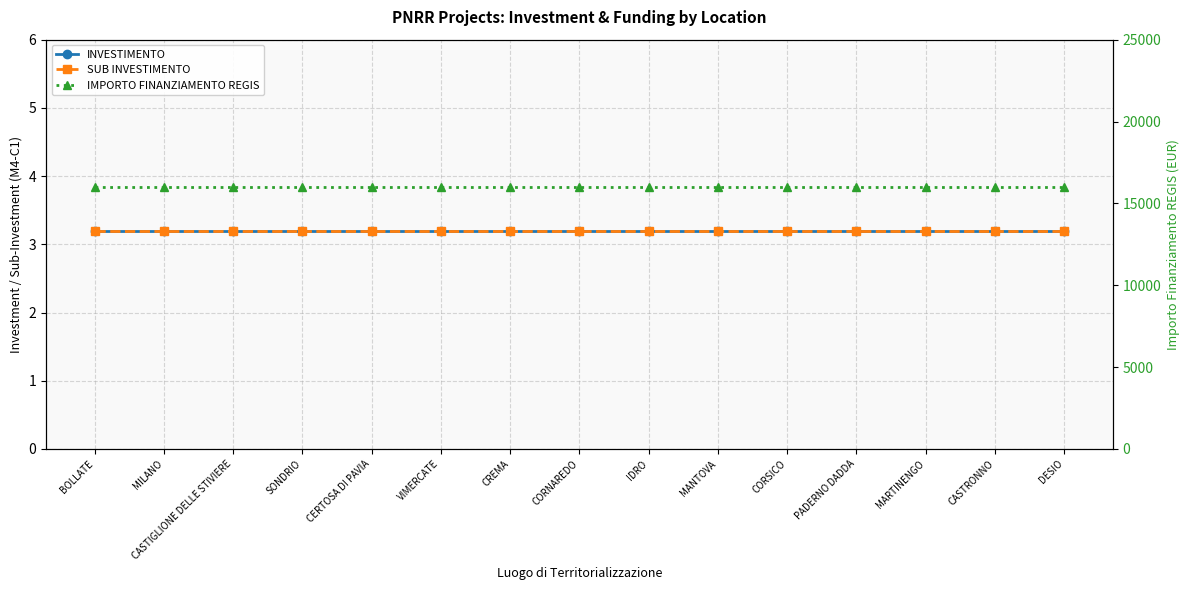

List the series in order of their peak value, lowest first.

INVESTIMENTO, SUB INVESTIMENTO, IMPORTO FINANZIAMENTO REGIS